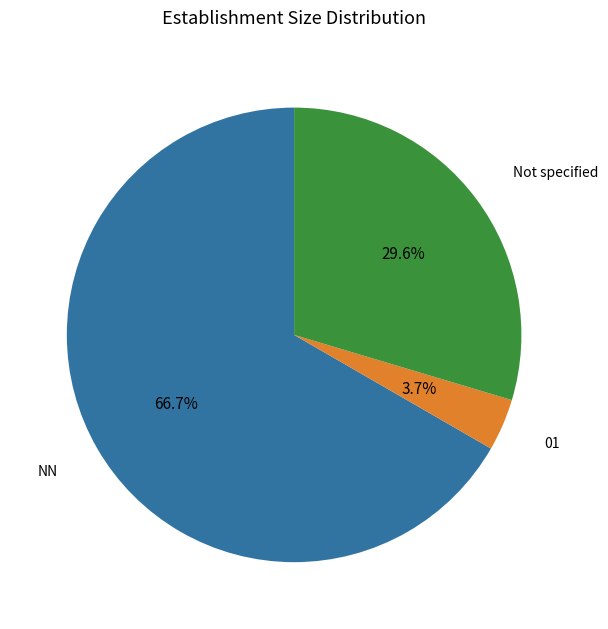

To the nearest percent, what percentage of the pie is 01?

4%